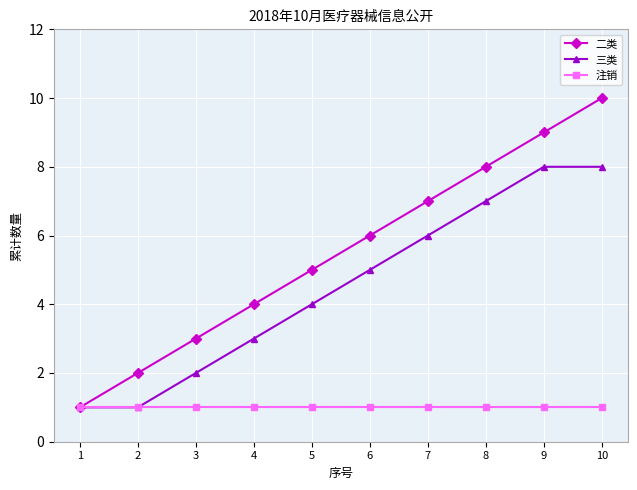

Where is 三类 nearest to the value 4?

5